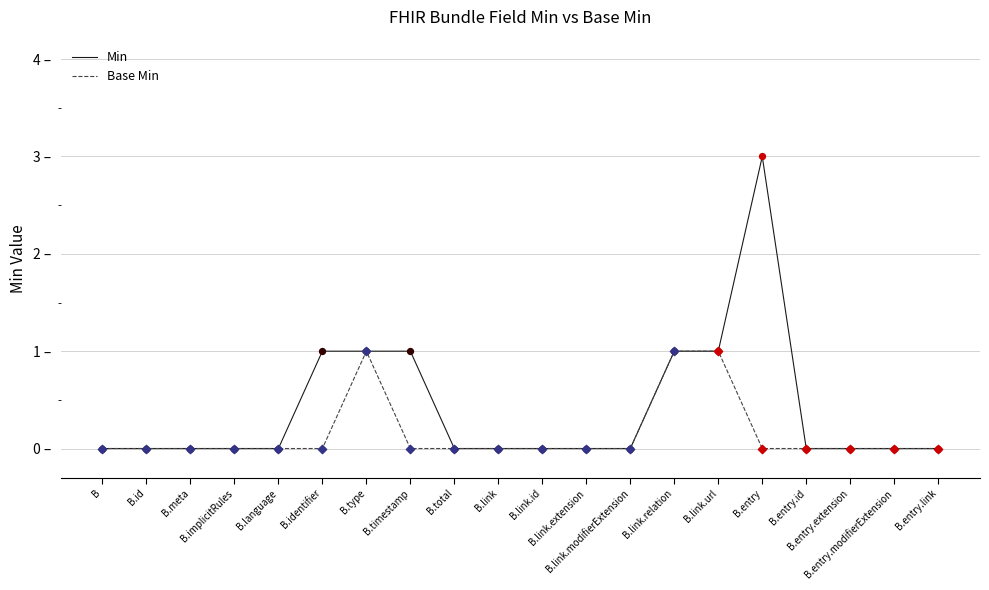

At how many categories does at least one series exceed 2?

1